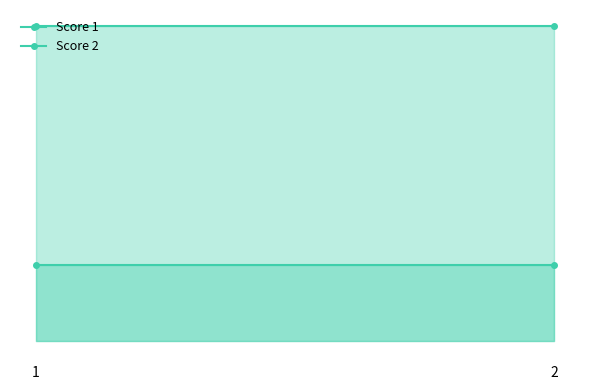

What is the value of the Score 2 point at the 2nd from the left?

6